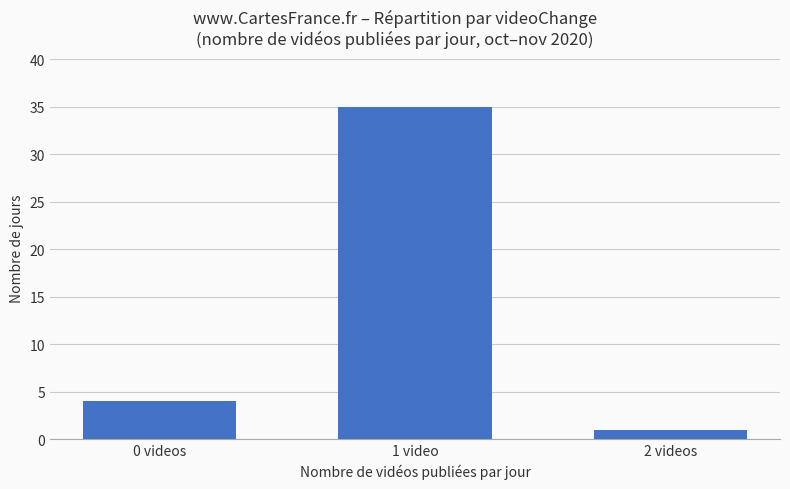

What is the smallest value displayed?

1